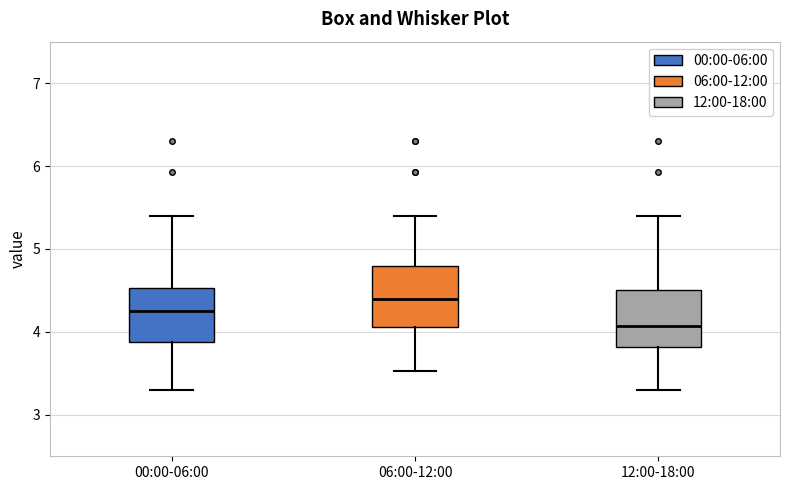

Reading left to right, transcribe this box plot: for each box, give where its median line is, the range the box spans, and where its two whiskers end, as read against the y-axis. The values are not printed on the chart, so give them approximately, as read against the axis.

00:00-06:00: median 4.3, box 3.9 to 4.5, whiskers 3.3 to 5.4
06:00-12:00: median 4.4, box 4.1 to 4.8, whiskers 3.5 to 5.4
12:00-18:00: median 4.1, box 3.8 to 4.5, whiskers 3.3 to 5.4